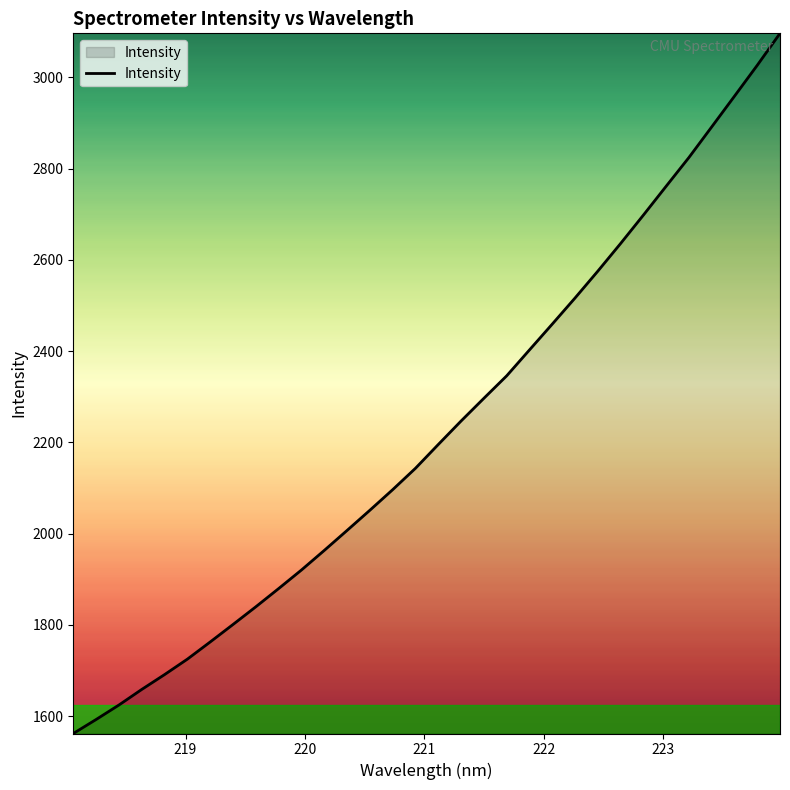

What is the minimum value shown in the chart?

1562.1